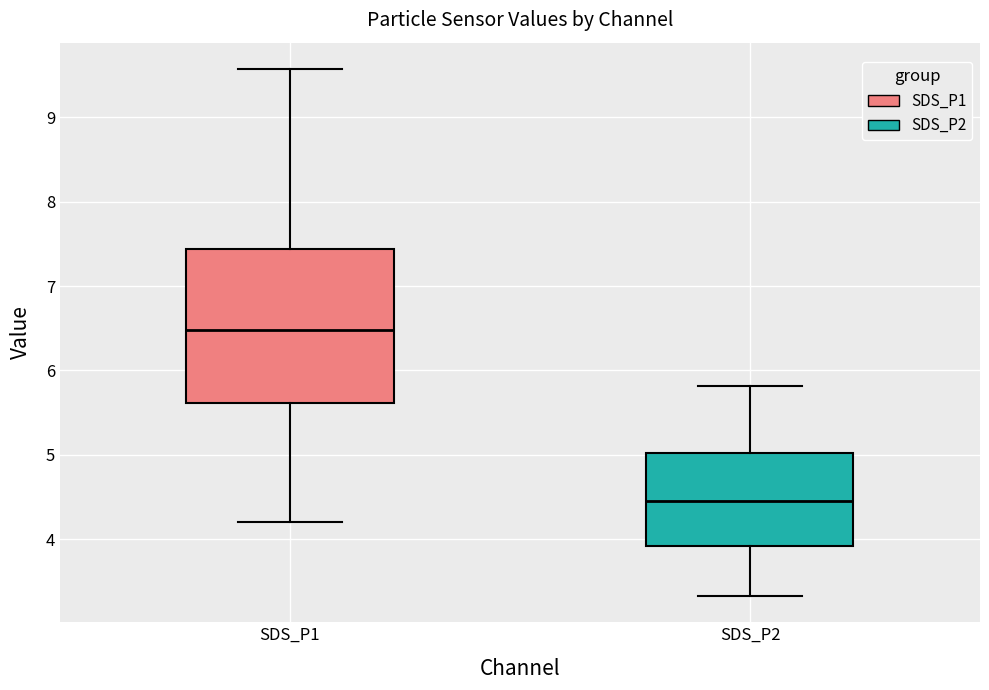

Comparing the boxes themselves (not the whiskers), which one is the tallest?

SDS_P1